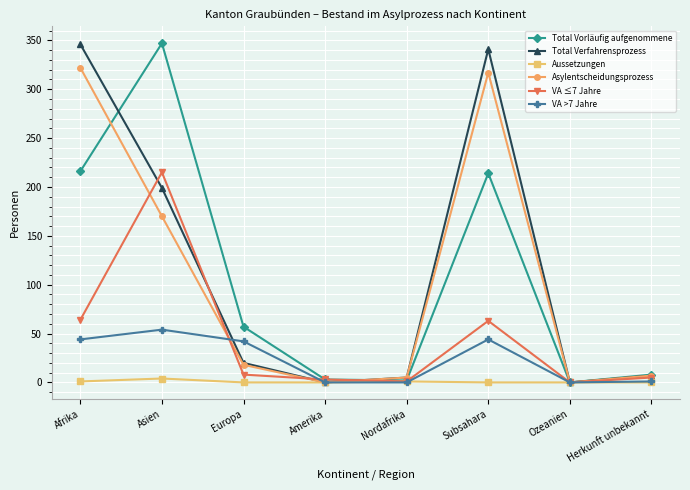

What is the value of the VA ≤7 Jahre point at the 4th from the left?

3